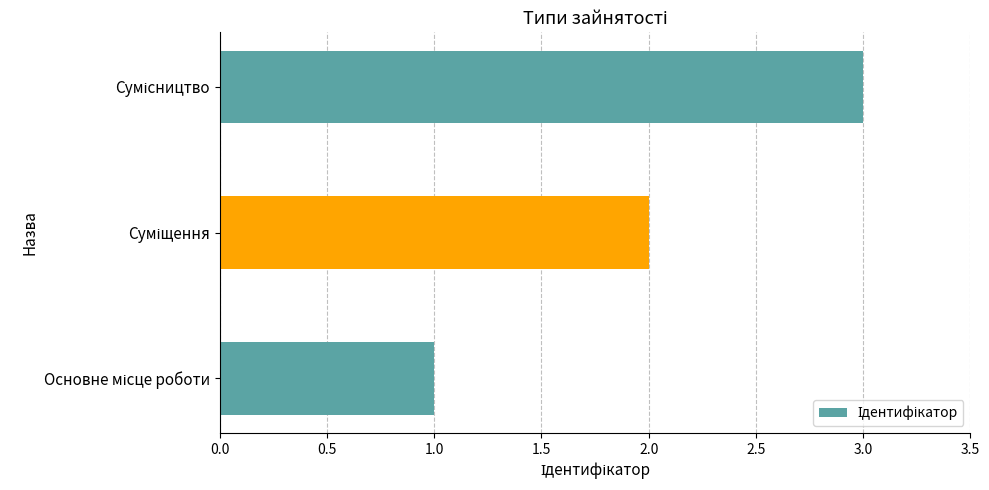

What is the greatest value displayed?

3